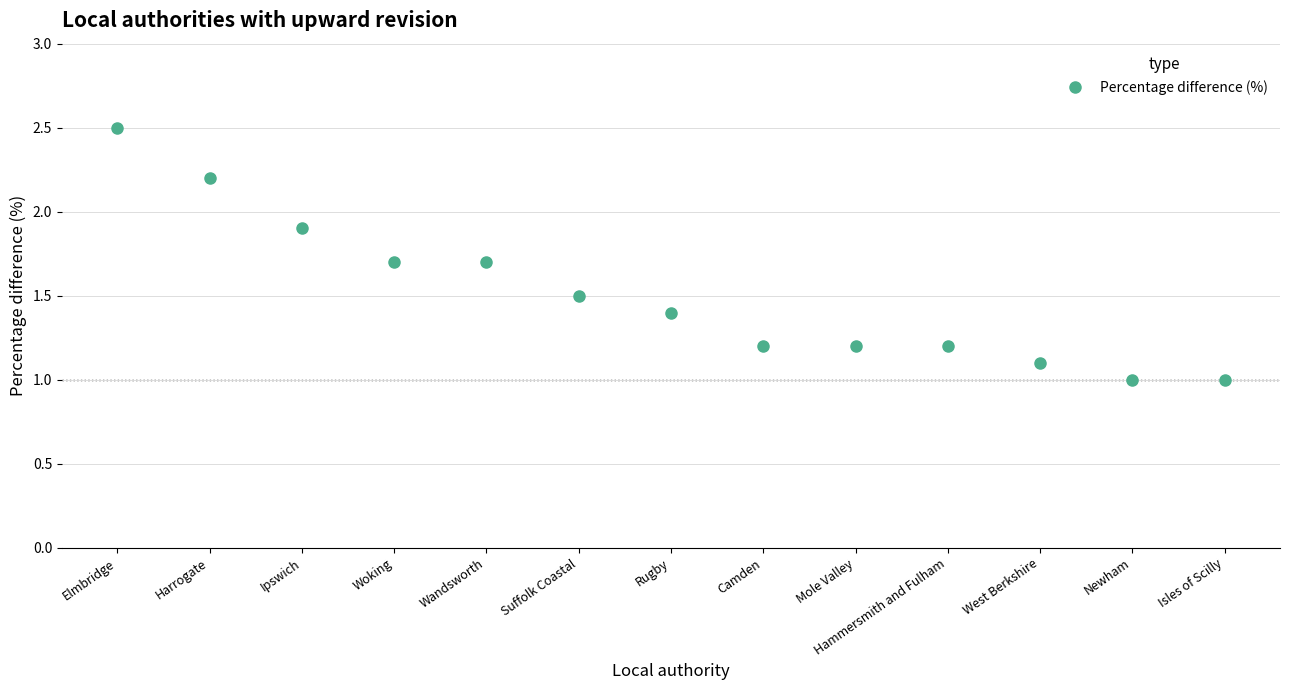

Count the number of categories in the chart.

13